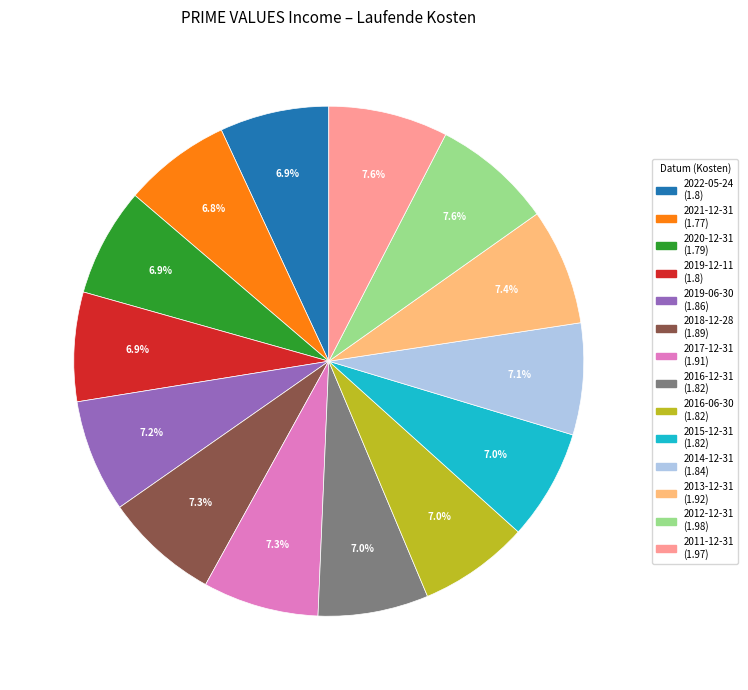

Combined, what portion of the pie is 2018-12-28 and 2016-06-30?

14.3%